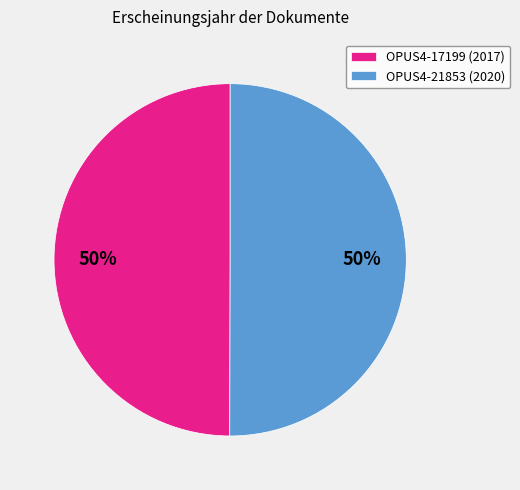

Combined, do OPUS4-21853 (2020) and OPUS4-17199 (2017) account for over 50%?

Yes